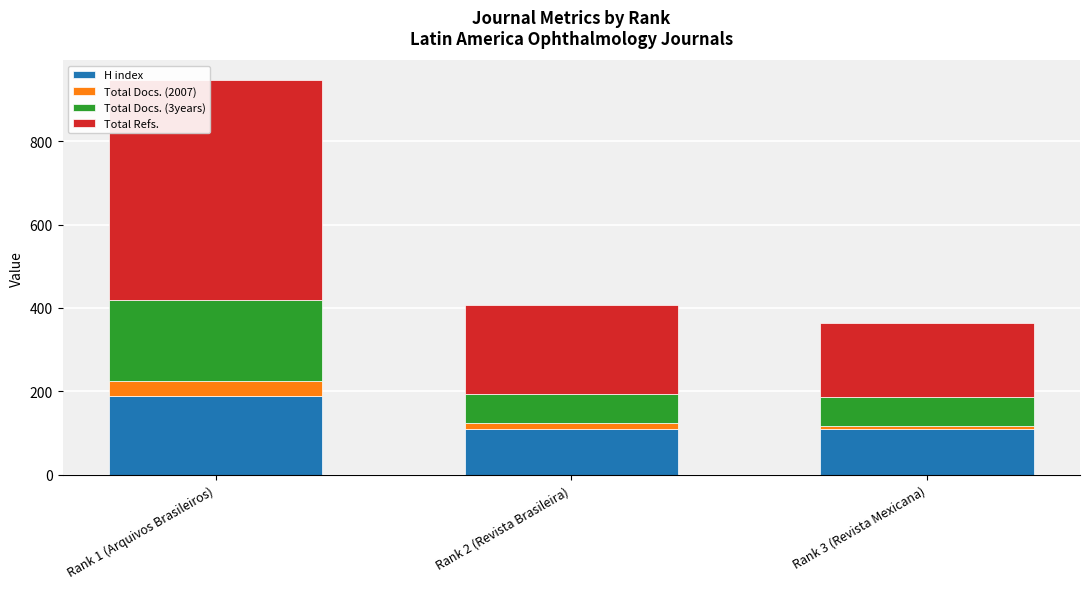

What is the minimum value for H index?

110